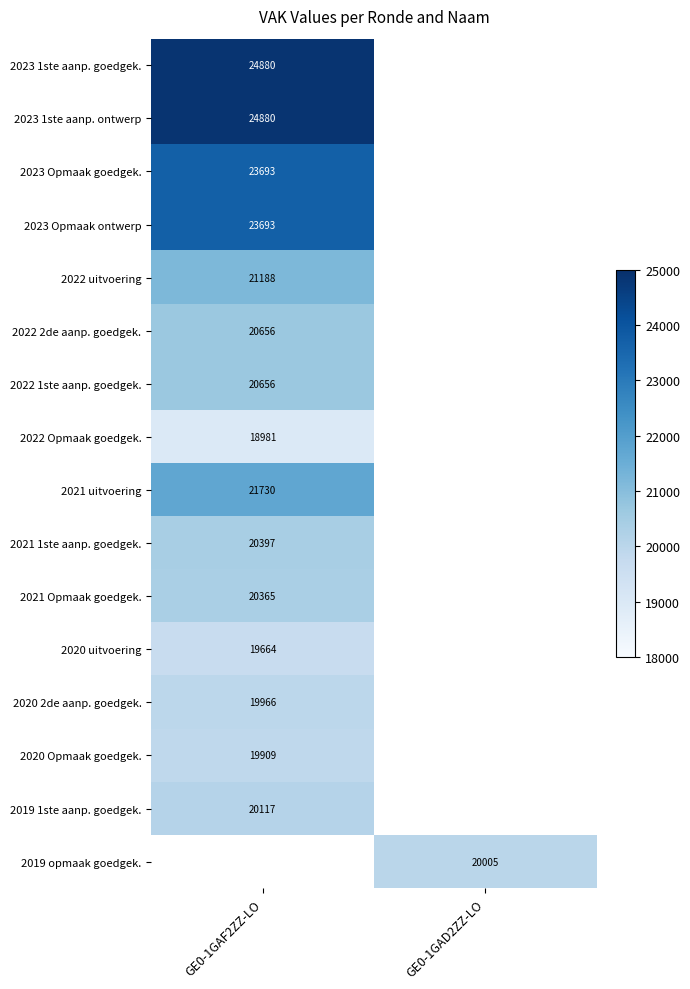

The value of 2022 Opmaak goedgek. at GE0-1GAF2ZZ-LO is 4597. True or false?

False